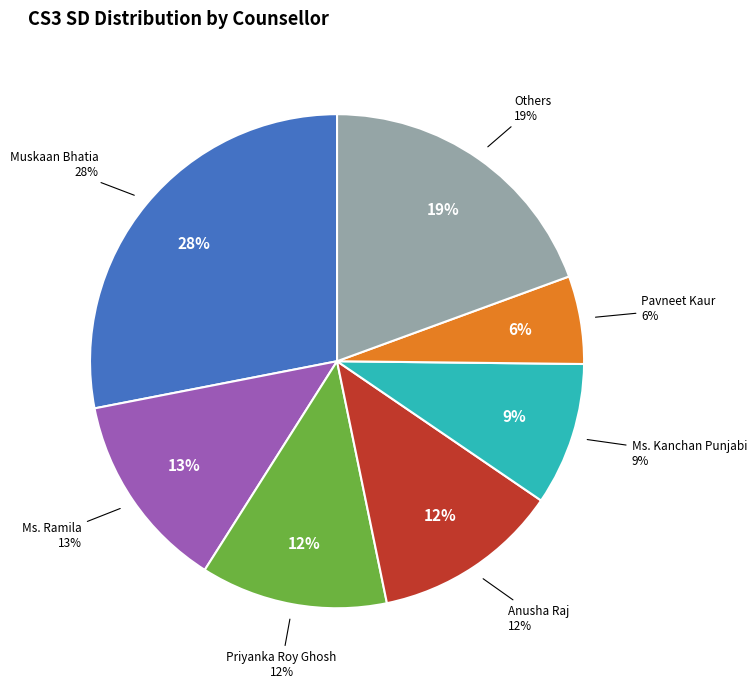

The Ms. Ramila slice represents 13% of the pie. True or false?

True